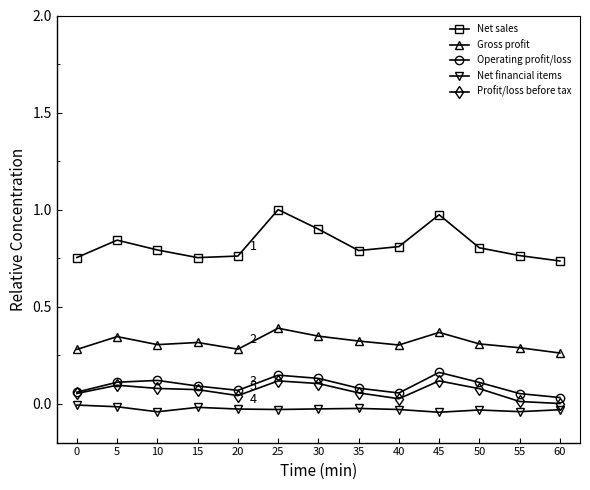

Between 20 and 25, which series saw the biggest shift?

Net sales